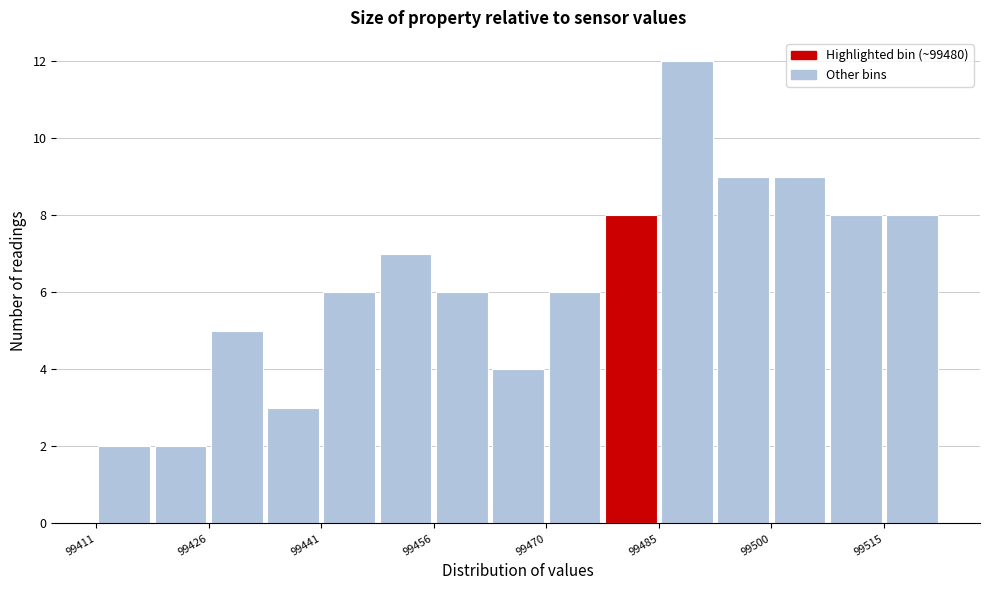

Read against the x-axis, roughly where is the centre of the tallest bar?

99490